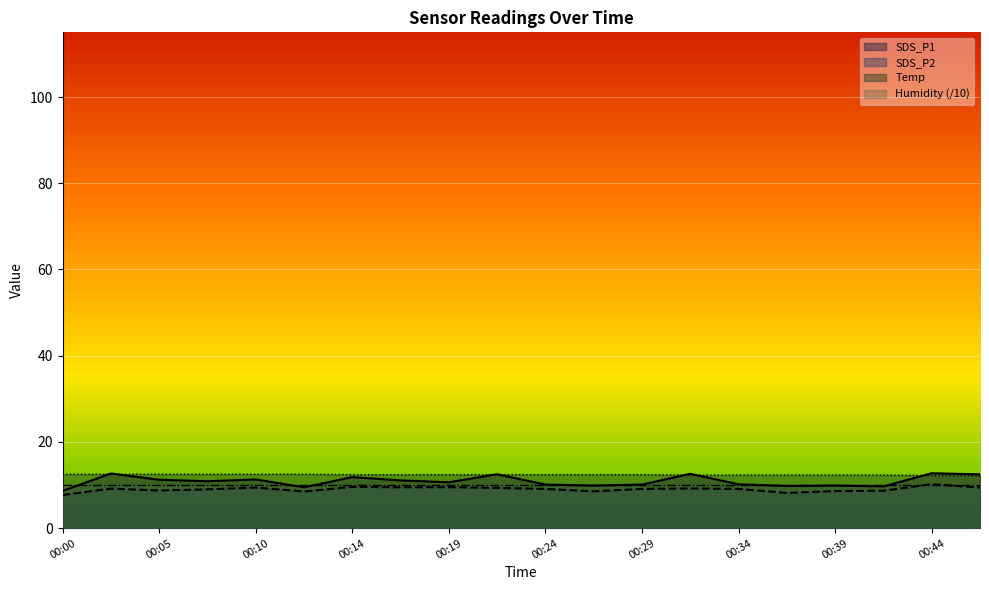

How many Temp values are between 12 and 13?

20